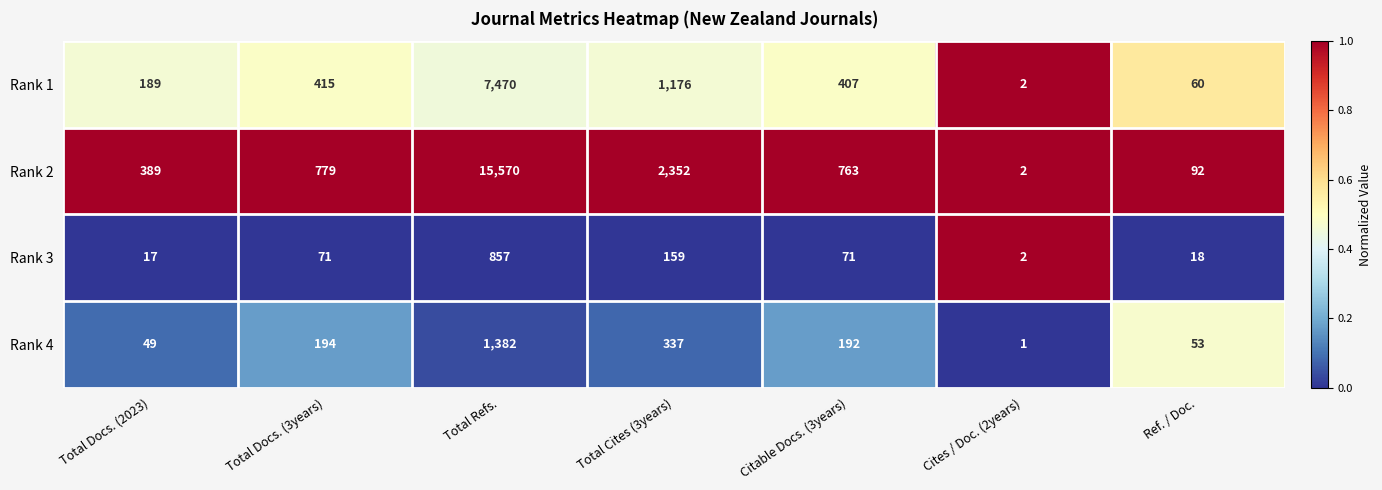

Reading left to right, what are all the values shown in this chart?

Rank 1: Total Docs. (2023)=189	Total Docs. (3years)=415	Total Refs.=7470	Total Cites (3years)=1176	Citable Docs. (3years)=407	Cites / Doc. (2years)=2	Ref. / Doc.=60
Rank 2: Total Docs. (2023)=389	Total Docs. (3years)=779	Total Refs.=15570	Total Cites (3years)=2352	Citable Docs. (3years)=763	Cites / Doc. (2years)=2	Ref. / Doc.=92
Rank 3: Total Docs. (2023)=17	Total Docs. (3years)=71	Total Refs.=857	Total Cites (3years)=159	Citable Docs. (3years)=71	Cites / Doc. (2years)=2	Ref. / Doc.=18
Rank 4: Total Docs. (2023)=49	Total Docs. (3years)=194	Total Refs.=1382	Total Cites (3years)=337	Citable Docs. (3years)=192	Cites / Doc. (2years)=1	Ref. / Doc.=53